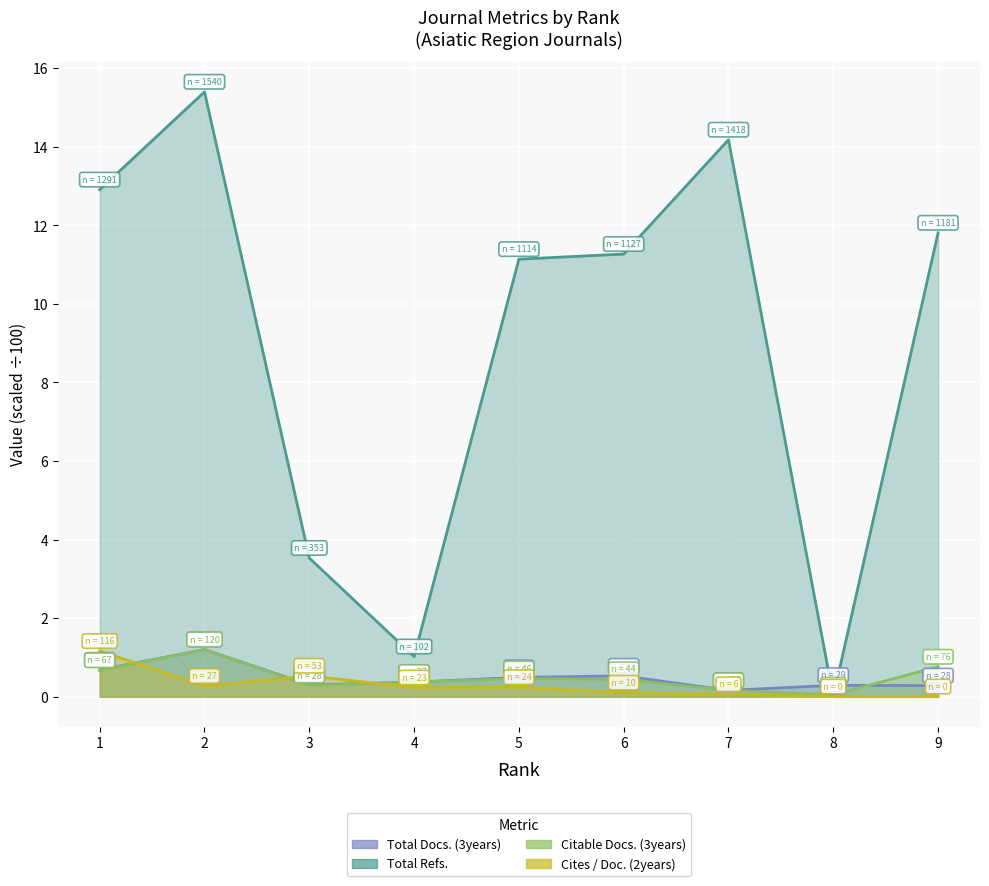

True or false: Citable Docs. (3years) has more than 2 points higher than both neighbors.

False